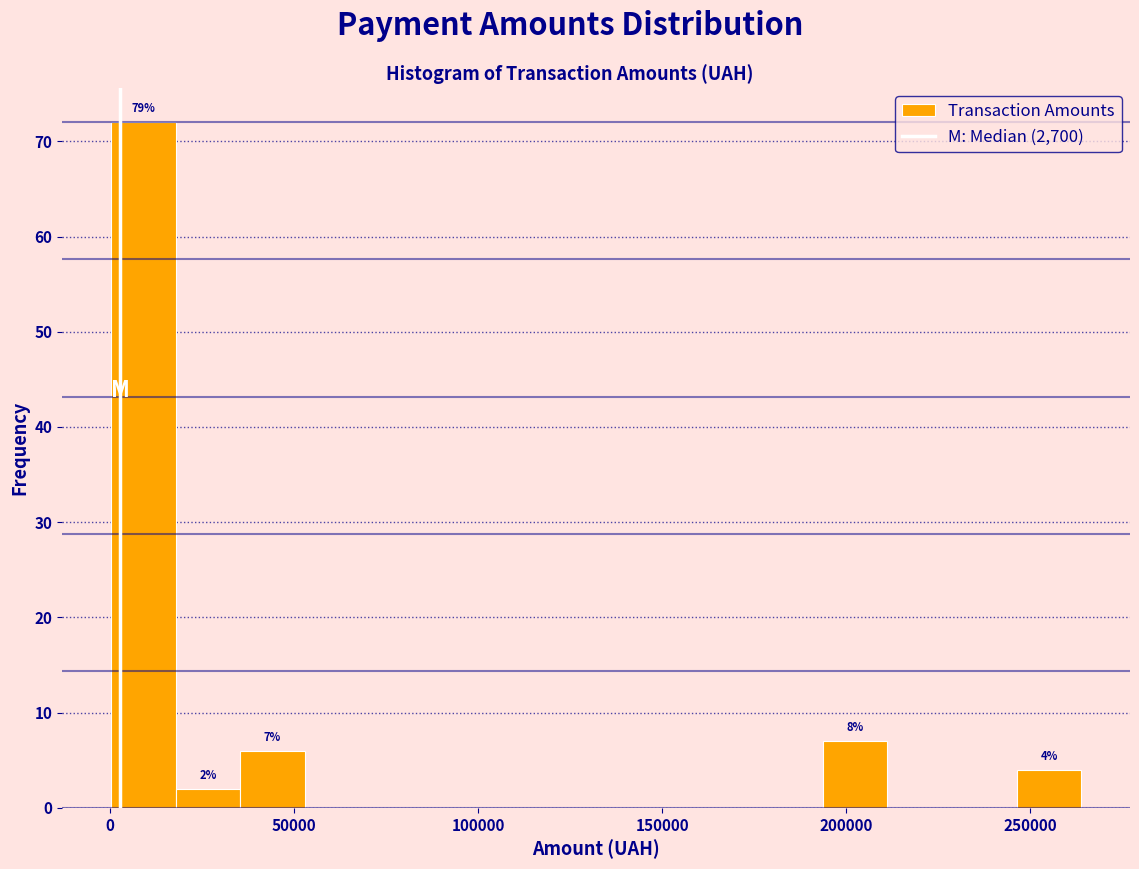

Around what value on the x-axis is the tallest bar? Give the approximate position of its centre, as read against the axis.

10000